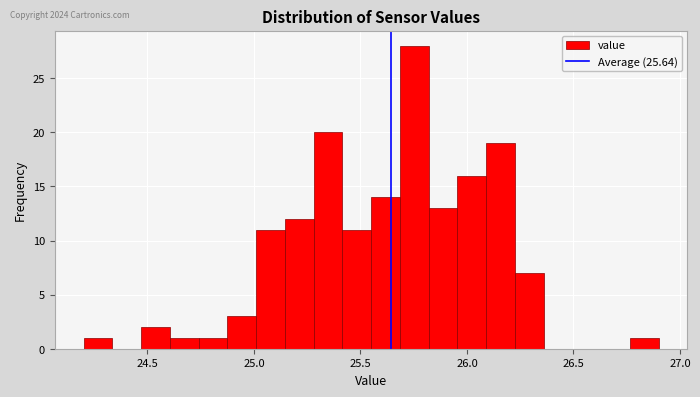

Around what value on the x-axis is the tallest bar? Give the approximate position of its centre, as read against the axis.

25.75